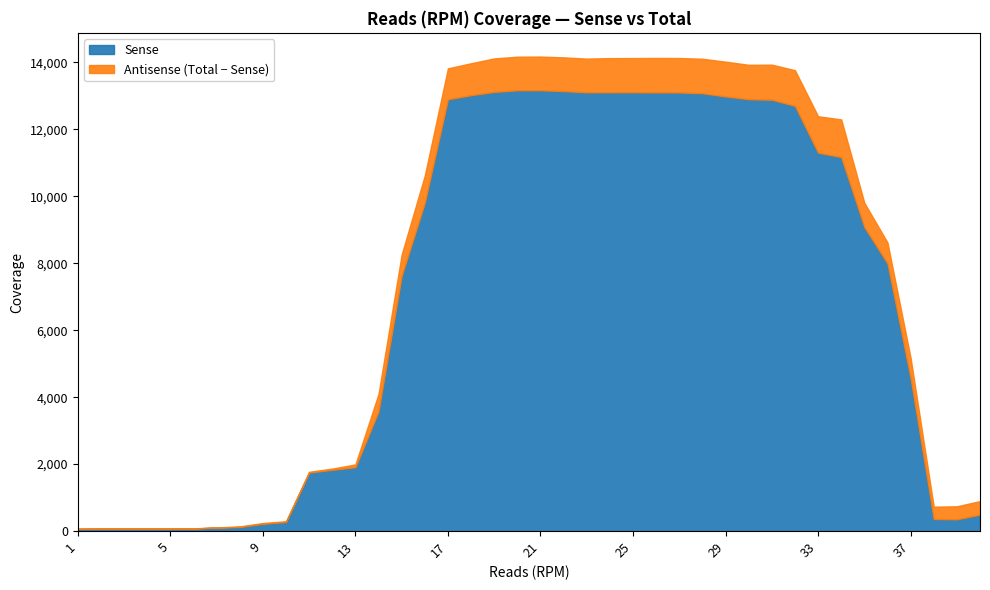

What is the average value of the Sense series?

7039.3